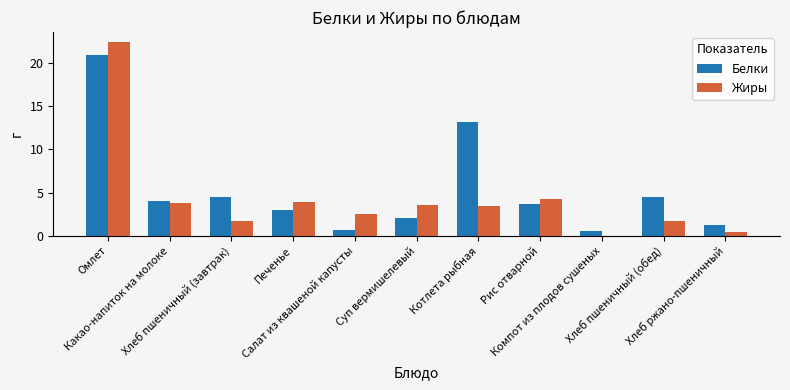

Which series has the largest total across all categories?

Белки